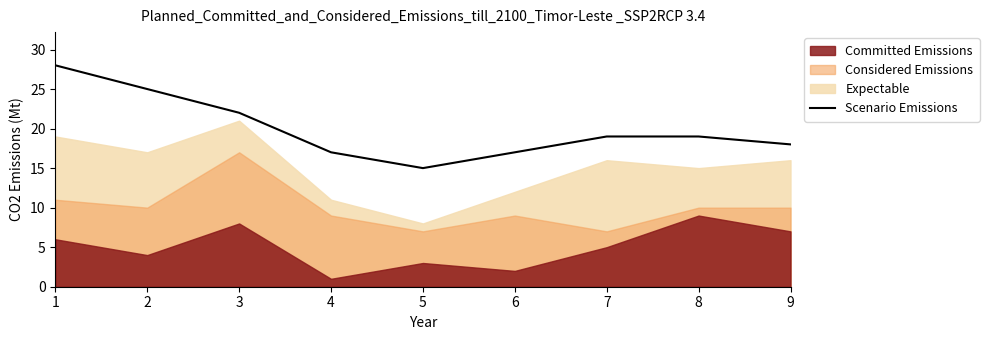

How many points are lower than both their immediate neighbors (excluding endpoints)?

1